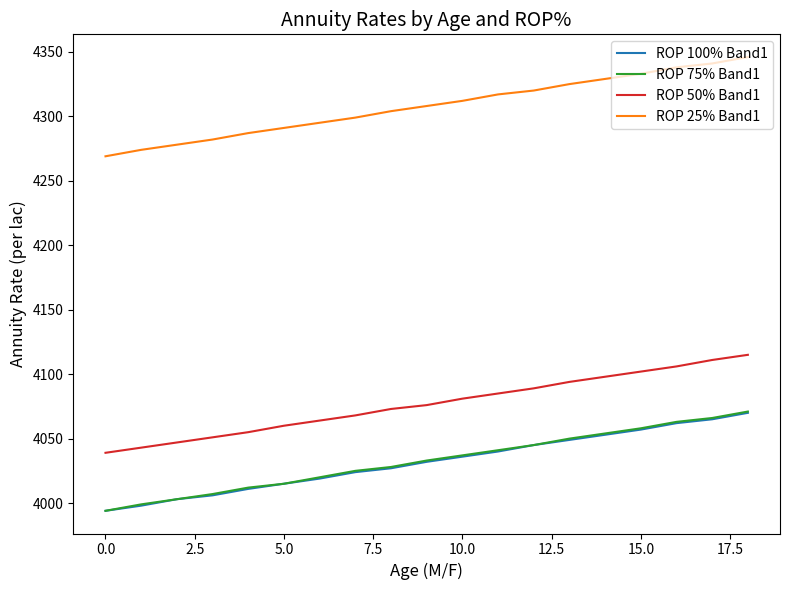

What is the greatest value displayed?

4346